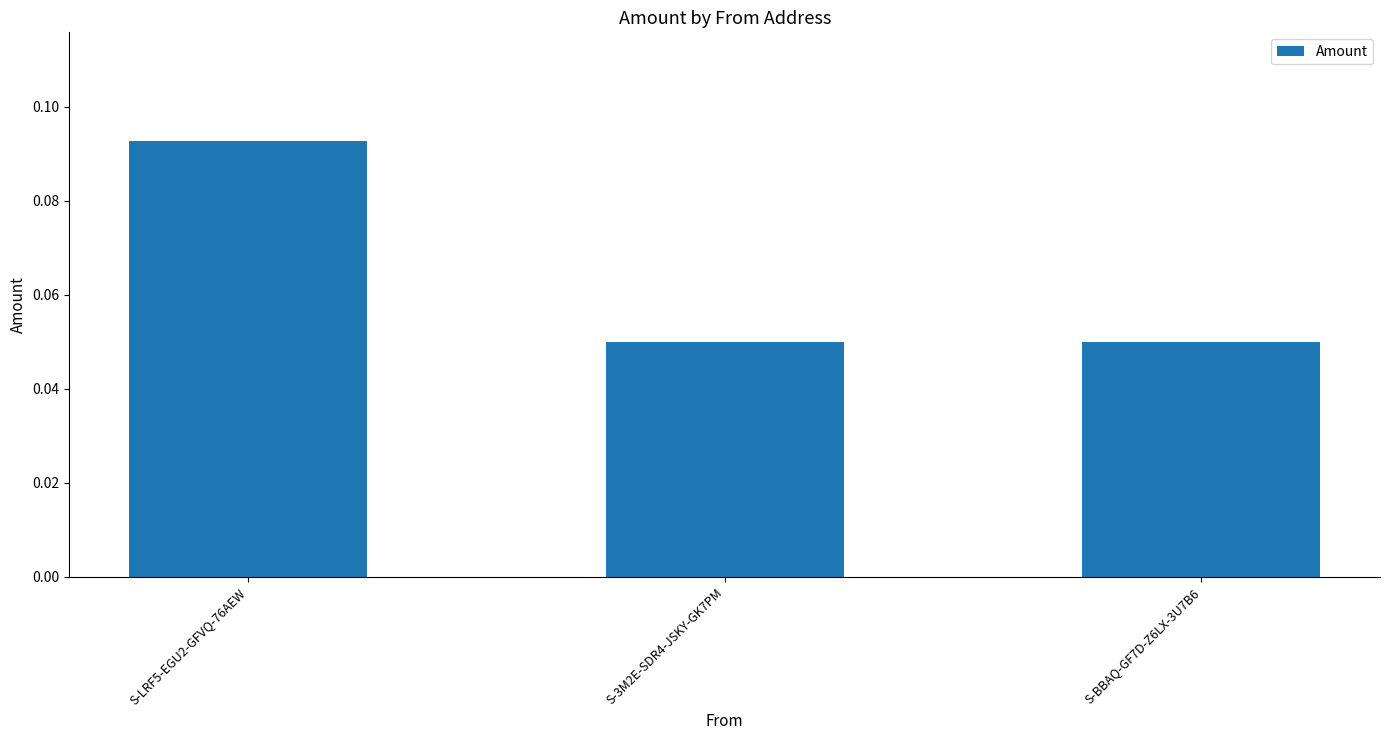

How many values are between 0 and 1?

3